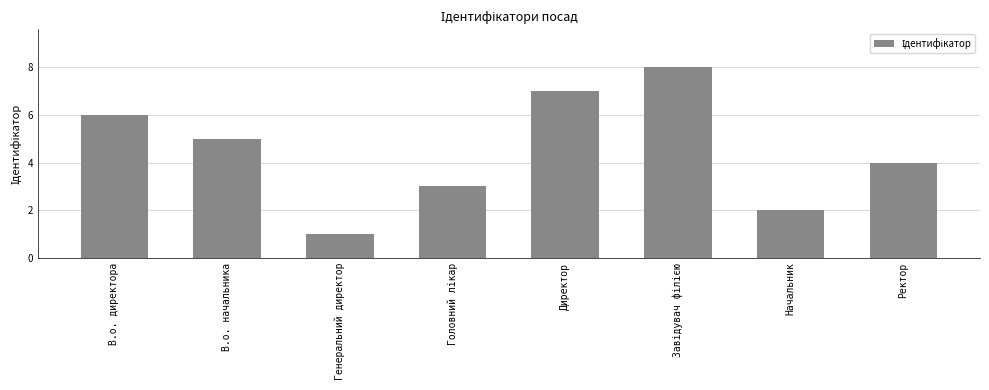

What is the change in value from В.о. директора to Директор?

+1